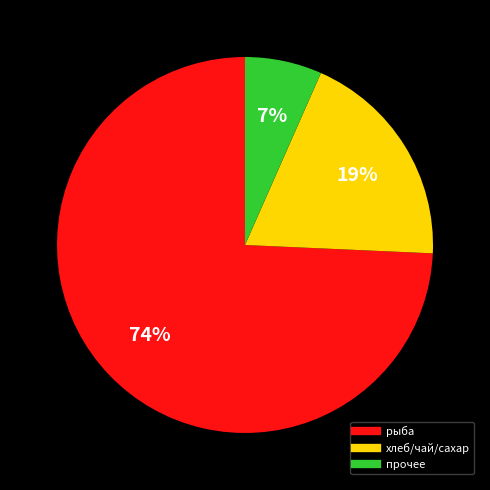

To the nearest percent, what is the average slice percentage?

33%